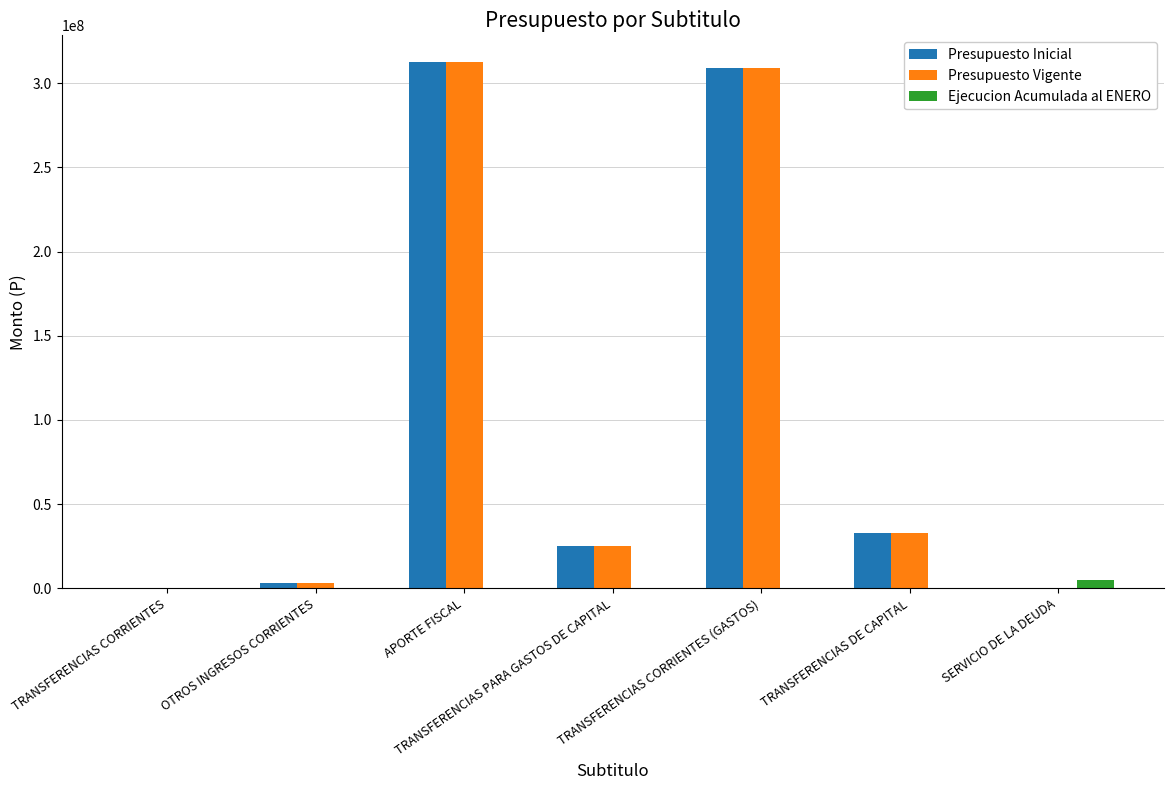

The Presupuesto Vigente series shows 53501126 at TRANSFERENCIAS DE CAPITAL. True or false?

False